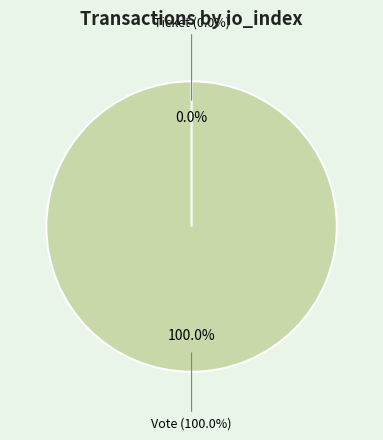

Which slice represents more than half of the pie?

Vote